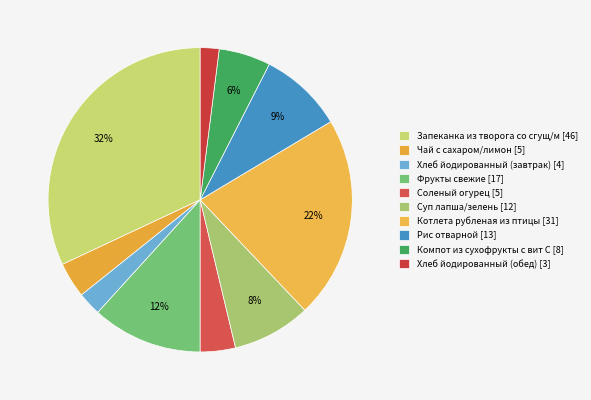

To the nearest percent, what is the difference between the Хлеб йодированный (обед) and Котлета рубленая из птицы slice percentages?

20%